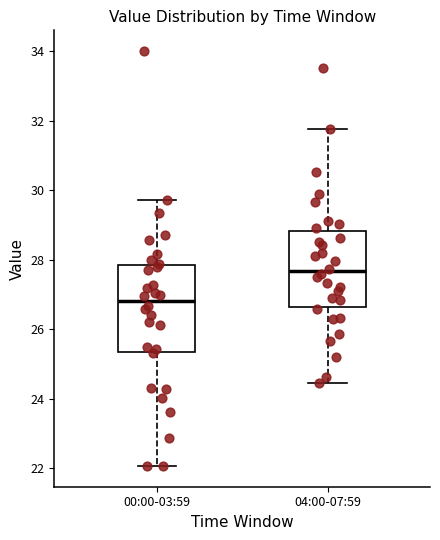

Reading left to right, transcribe this box plot: for each box, give where its median line is, the range the box spans, and where its two whiskers end, as read against the y-axis. The values are not printed on the chart, so give them approximately, as read against the axis.

00:00-03:59: median 26.8, box 25.4 to 27.8, whiskers 22.0 to 29.8
04:00-07:59: median 27.6, box 26.6 to 28.8, whiskers 24.4 to 31.8